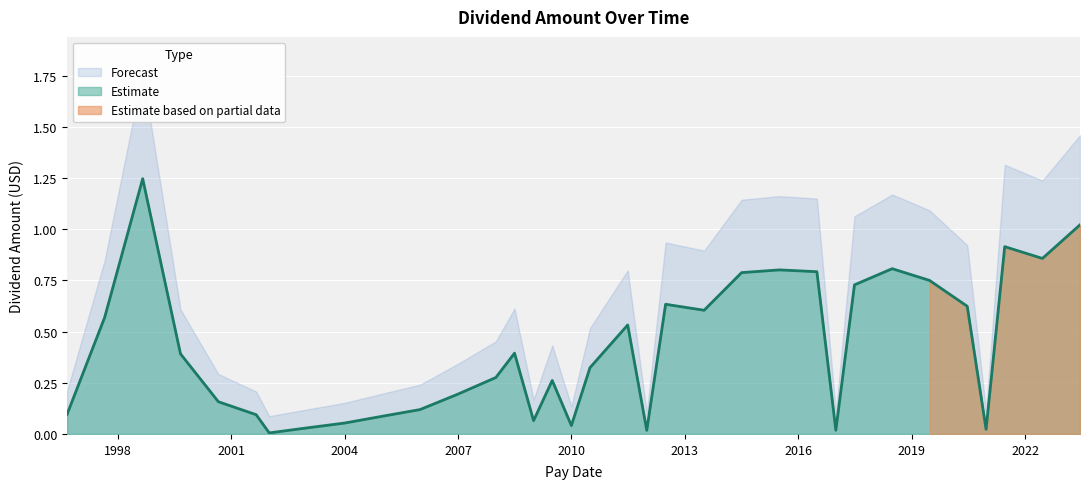

How many lines are shown in the chart?

1